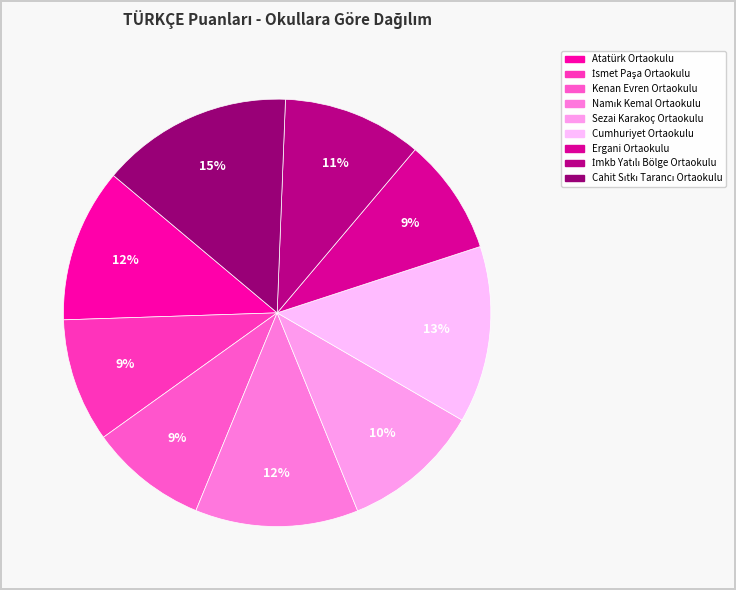

Does any single category account for the majority?

No